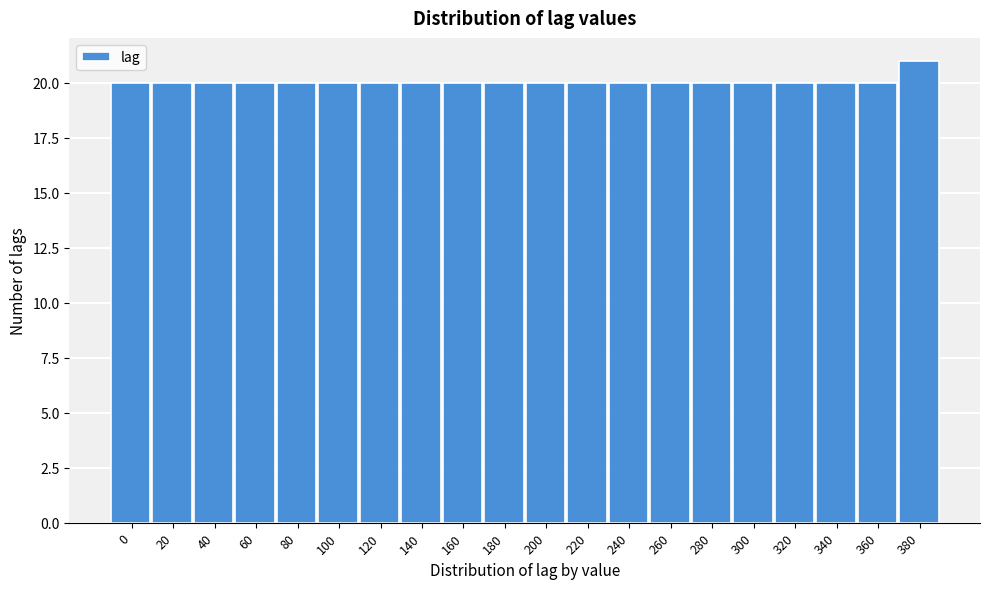

Reading left to right, extract all data points from this chart.

20	20	20	20	20	20	20	20	20	20	20	20	20	20	20	20	20	20	20	21